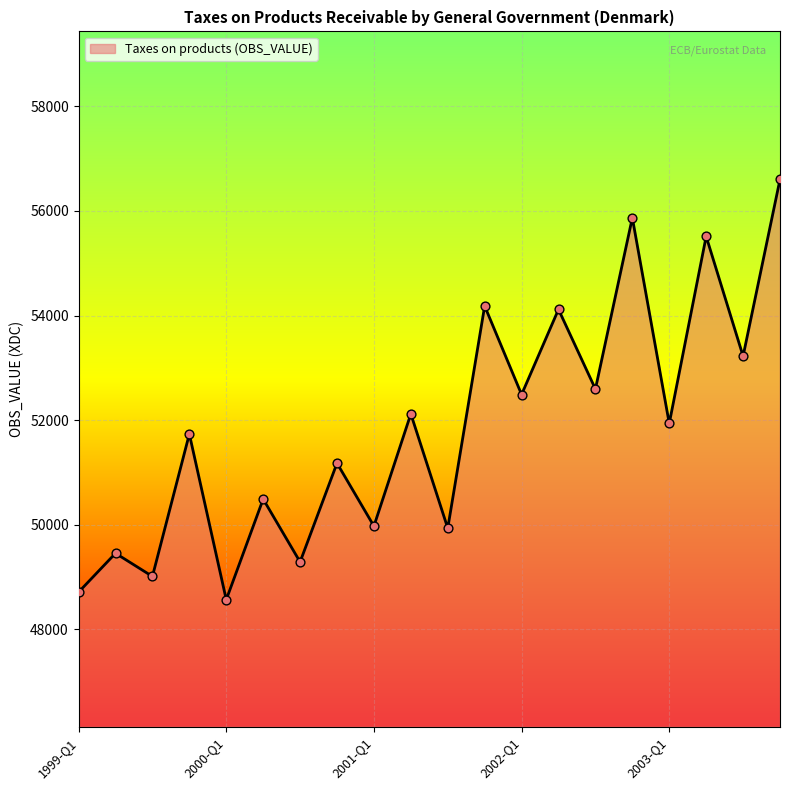

What is the difference between the maximum and minimum values?

8037